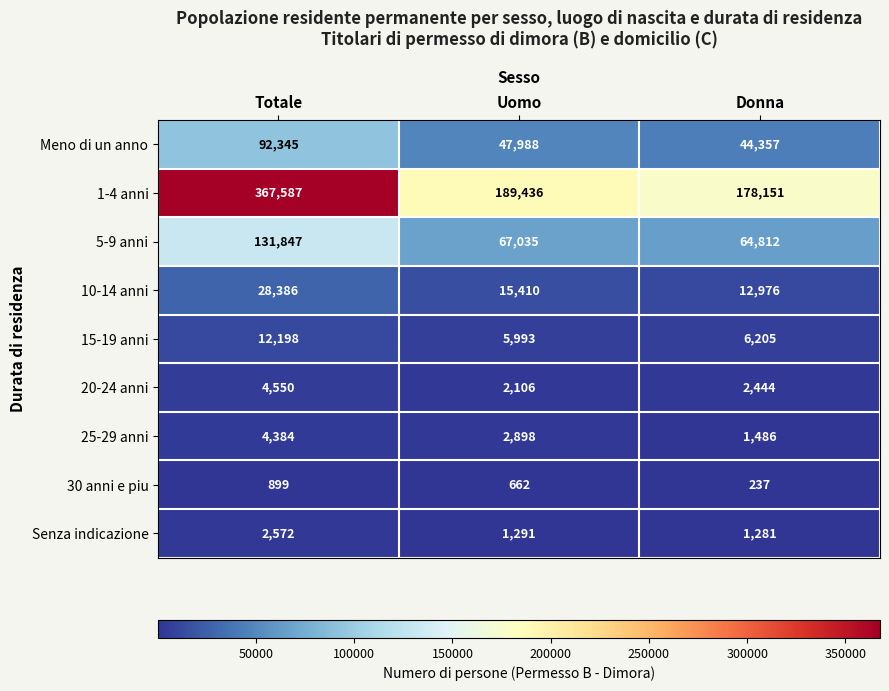

Rank the series by their maximum value, from highest to lowest.

1-4 anni, 5-9 anni, Meno di un anno, 10-14 anni, 15-19 anni, 20-24 anni, 25-29 anni, Senza indicazione, 30 anni e piu